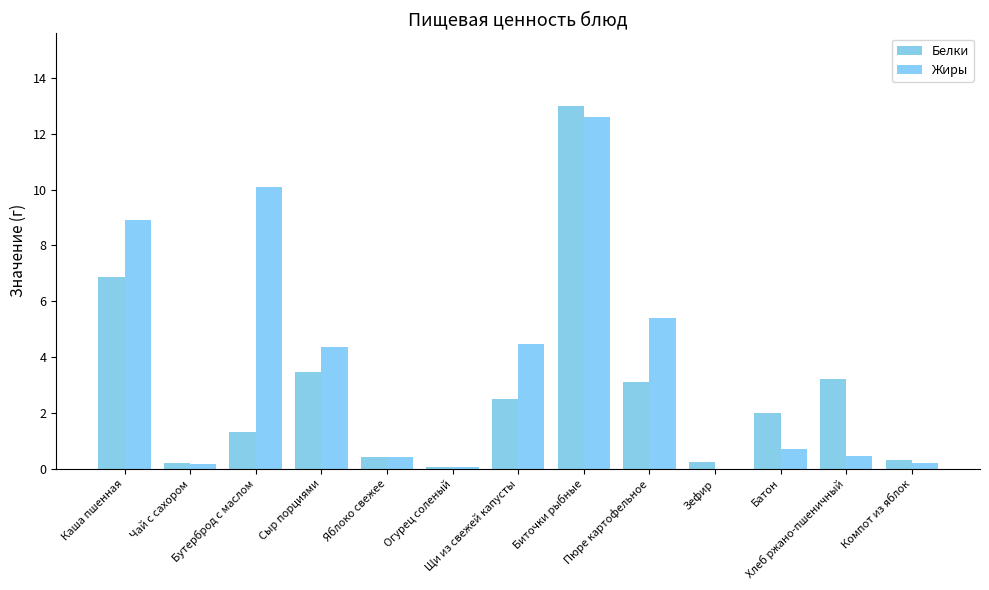

What is the difference between the Белки values at Батон and Хлеб ржано-пшеничный?

1.2